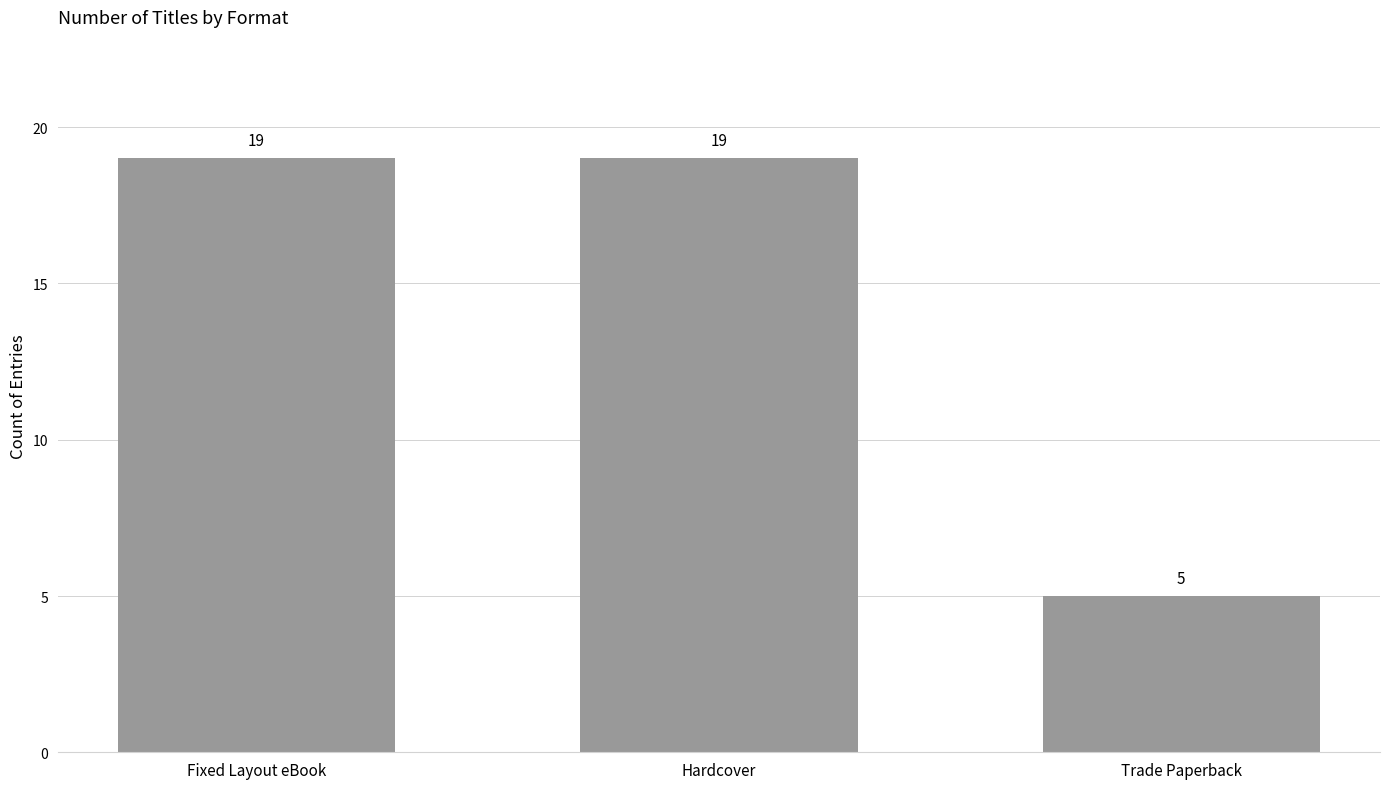

How many values are between 5 and 19?

3